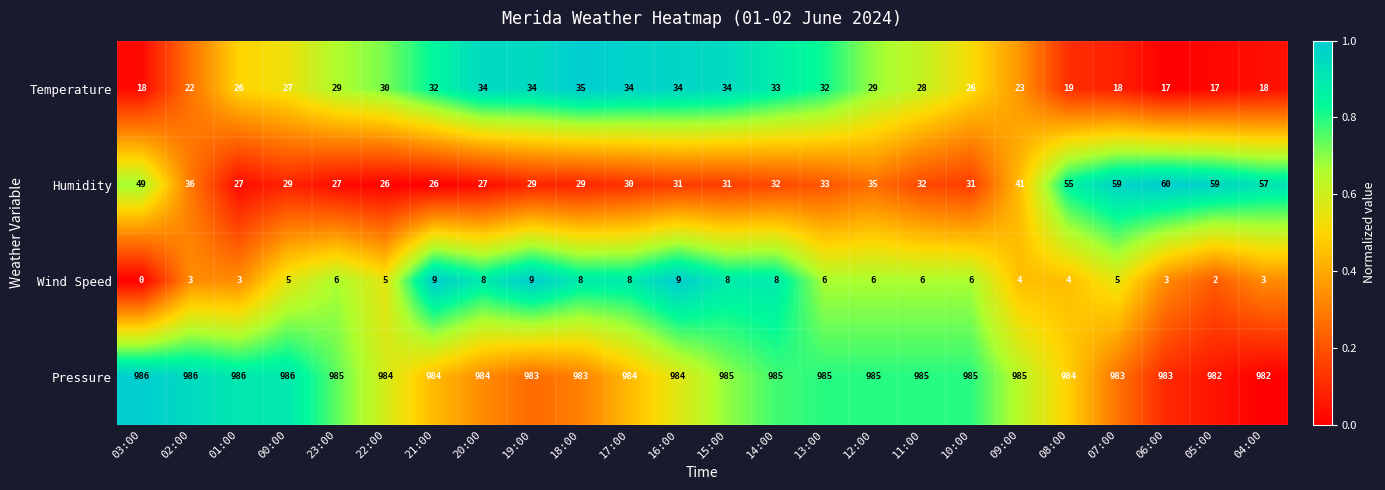

What is the maximum value for Temperature?

35